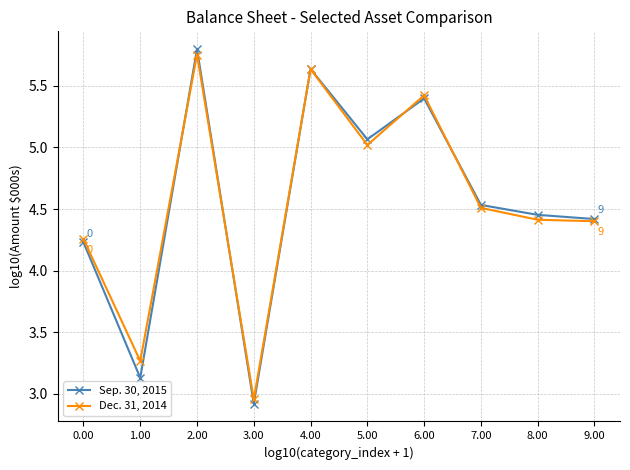

At how many categories does at least one series exceed 3?

9